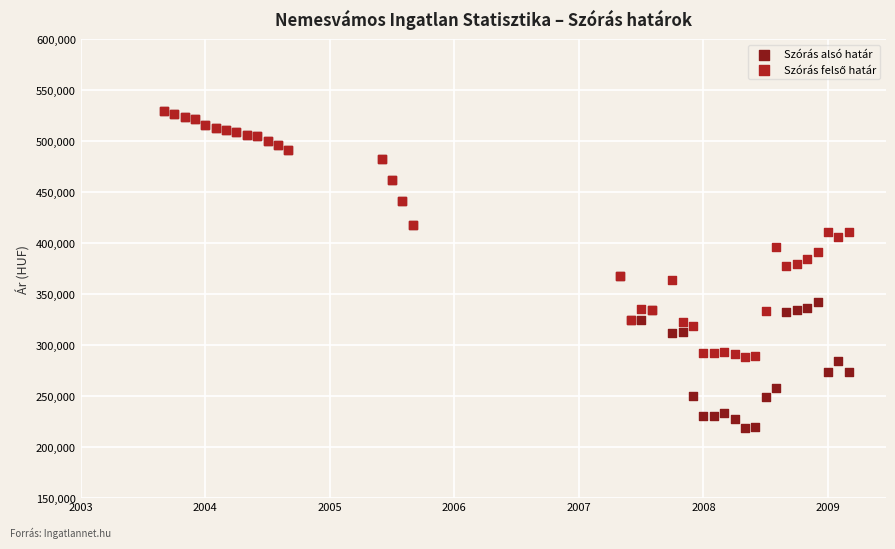

Which series has the largest Y range (max minus min)?

Szórás alsó határ